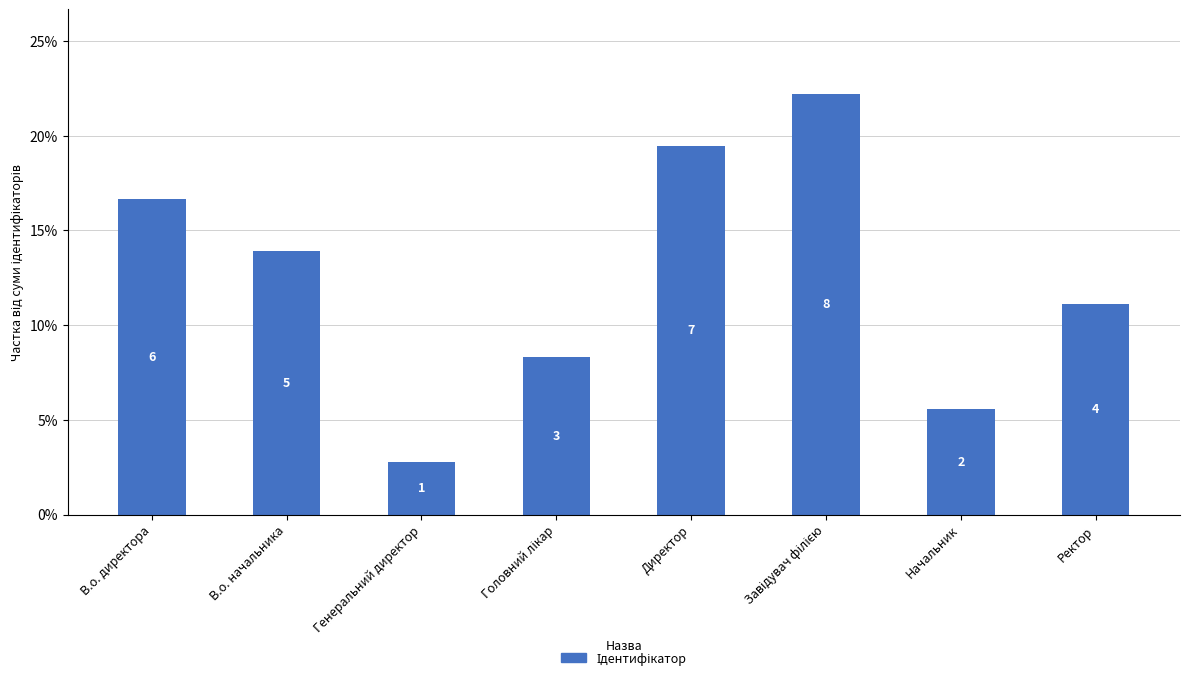

What value does the data have at Начальник?

5.6